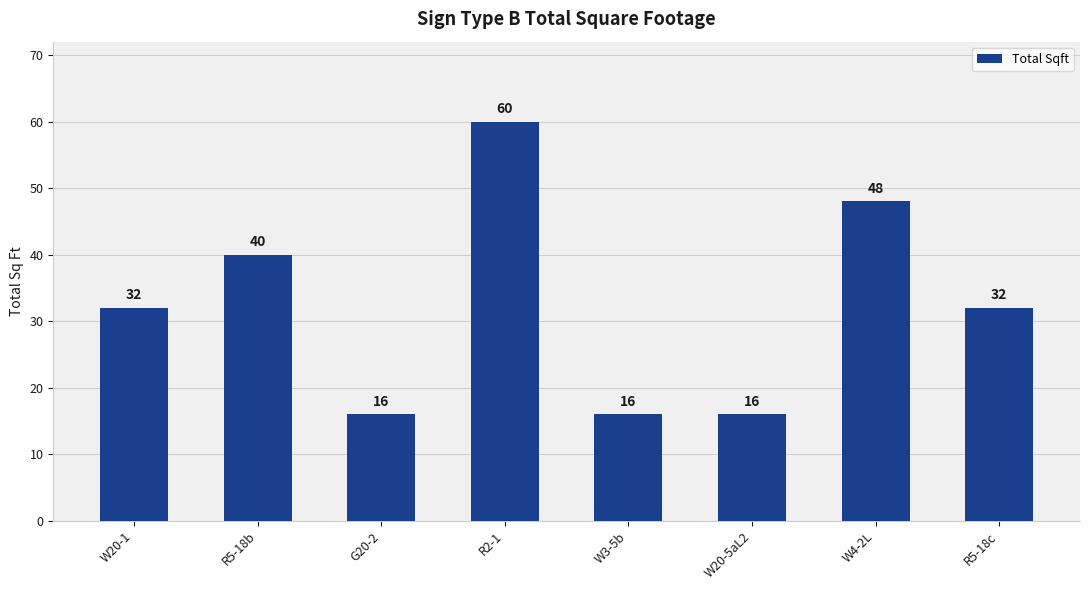

What is the minimum value shown in the chart?

16